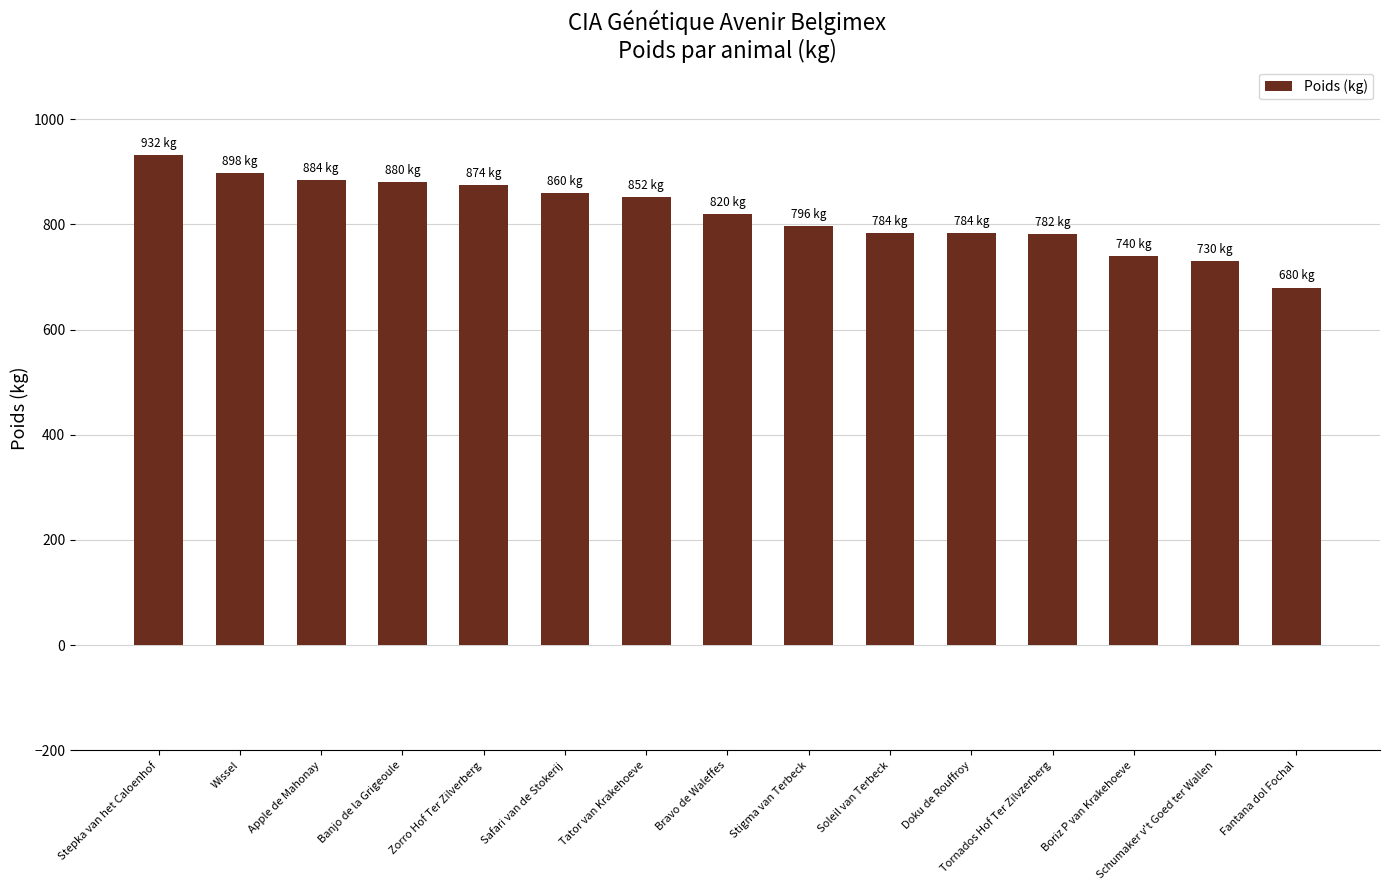

Read the value at Stepka van het Caloenhof, to the nearest 5.

930